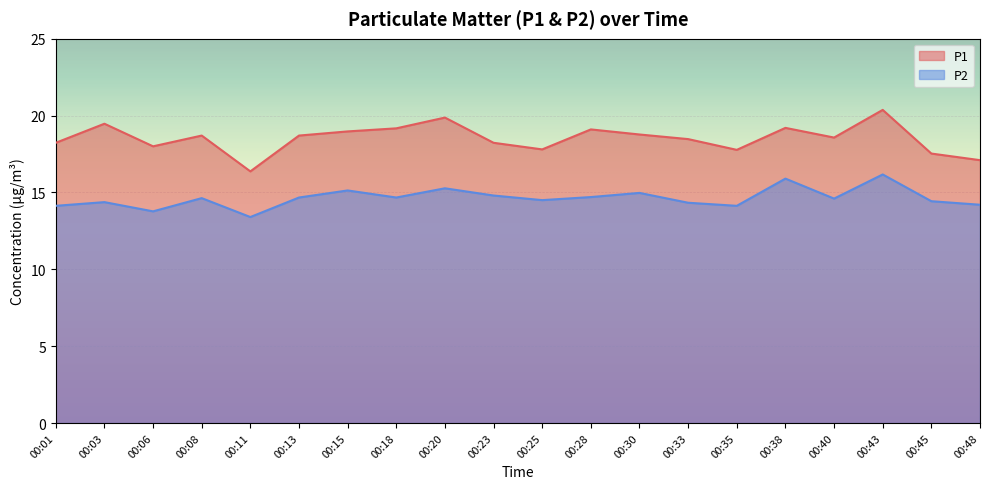

True or false: P2 has a value of 7.5 at 00:25.

False